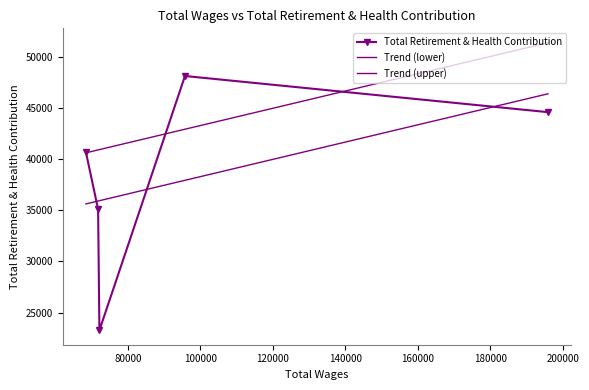

How many points are lower than both their immediate neighbors (excluding endpoints)?

1